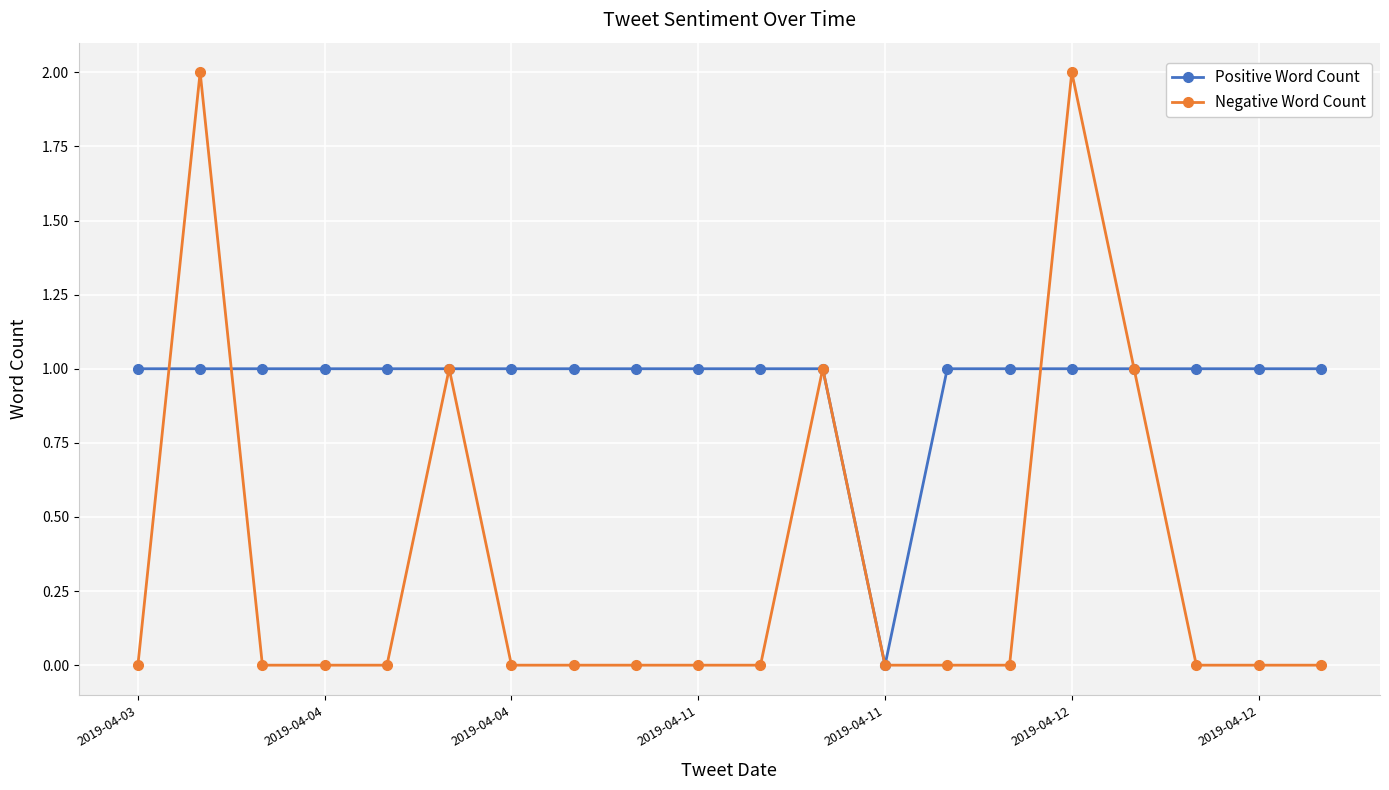

What are all the series names shown in the legend?

Positive Word Count, Negative Word Count